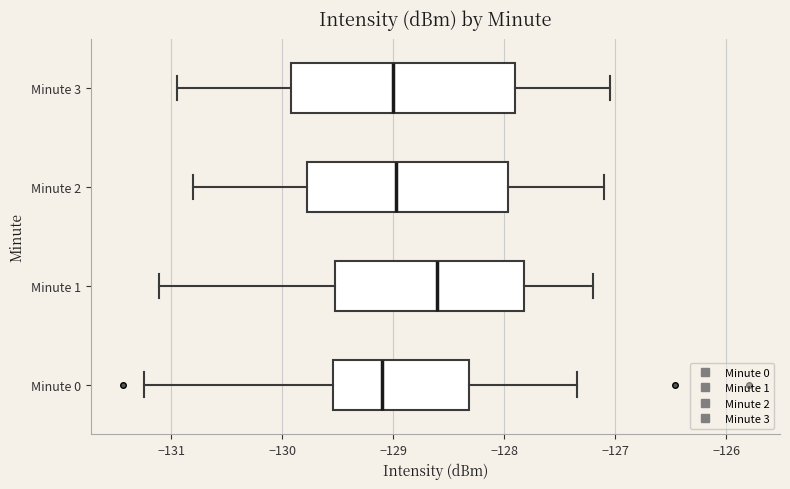

Reading bottom to top, transcribe this box plot: for each box, give where its median line is, the range the box spans, and where its two whiskers end, as read against the x-axis. The values are not printed on the chart, so give them approximately, as read against the axis.

Minute 0: median -129.1, box -129.5 to -128.3, whiskers -131.2 to -127.3
Minute 1: median -128.6, box -129.5 to -127.8, whiskers -131.1 to -127.2
Minute 2: median -129.0, box -129.8 to -128.0, whiskers -130.8 to -127.1
Minute 3: median -129.0, box -129.9 to -127.9, whiskers -130.9 to -127.0